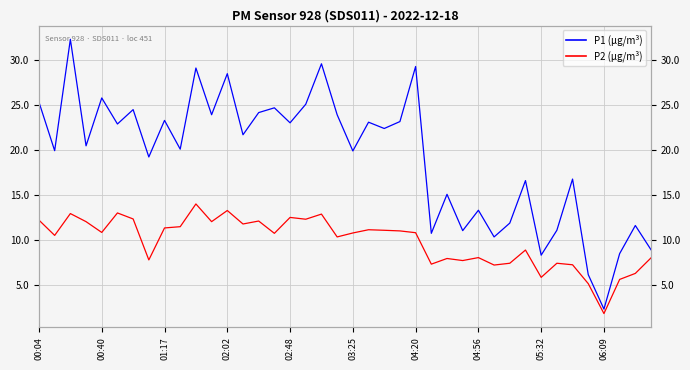

Is the value of P2 (µg/m³) at 03:25 greater than the value of P1 (µg/m³) at 03:25?

No